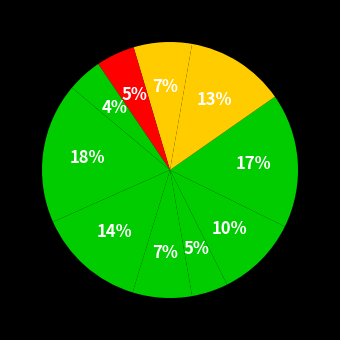

How many segments does this pie chart have?

10